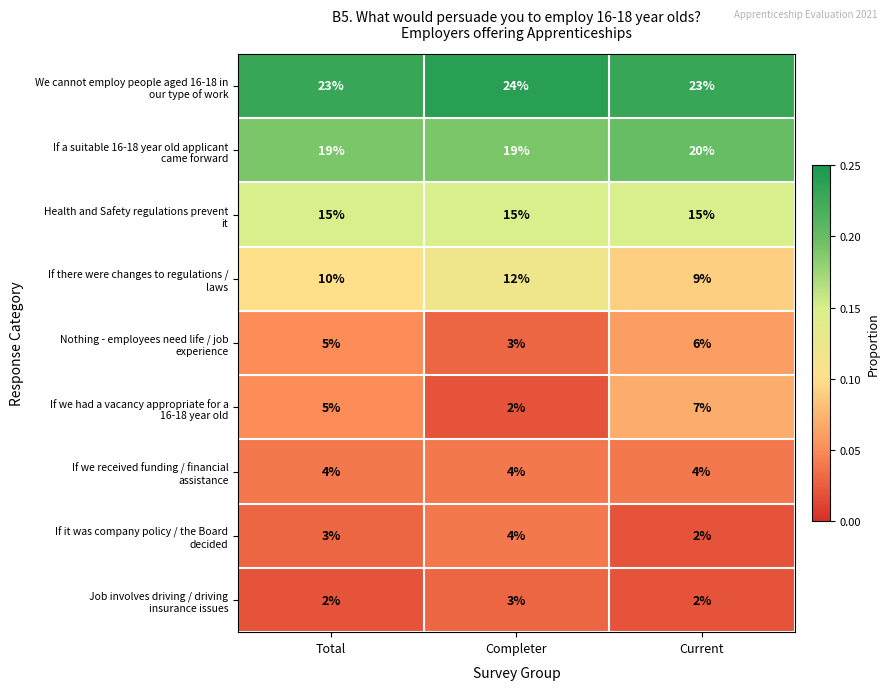

What is the difference between the highest and lowest values at Total?

21